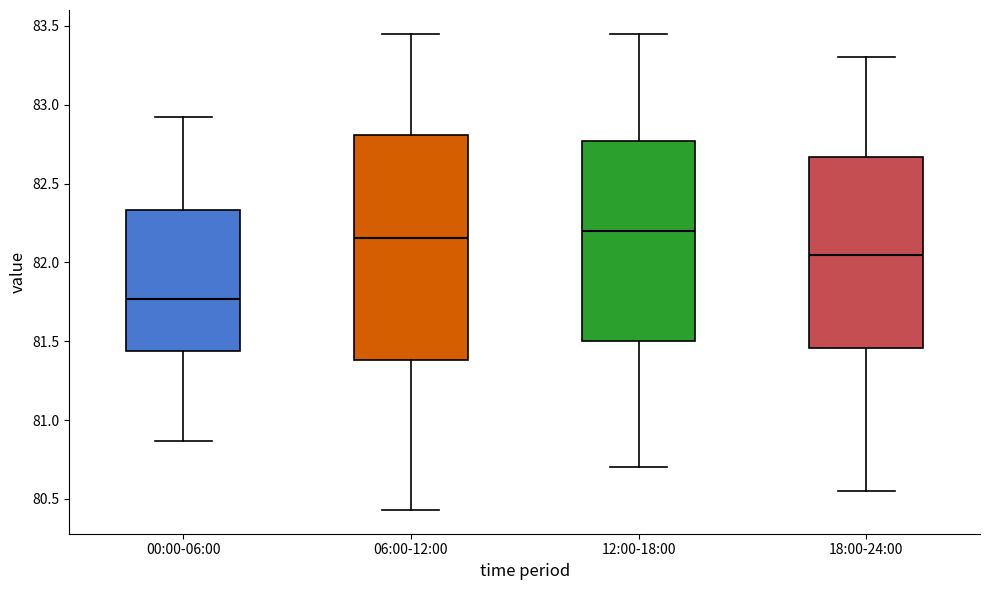

Reading left to right, transcribe this box plot: for each box, give where its median line is, the range the box spans, and where its two whiskers end, as read against the y-axis. The values are not printed on the chart, so give them approximately, as read against the axis.

00:00-06:00: median 81.75, box 81.45 to 82.35, whiskers 80.85 to 82.90
06:00-12:00: median 82.15, box 81.40 to 82.80, whiskers 80.45 to 83.45
12:00-18:00: median 82.20, box 81.50 to 82.75, whiskers 80.70 to 83.45
18:00-24:00: median 82.05, box 81.45 to 82.65, whiskers 80.55 to 83.30